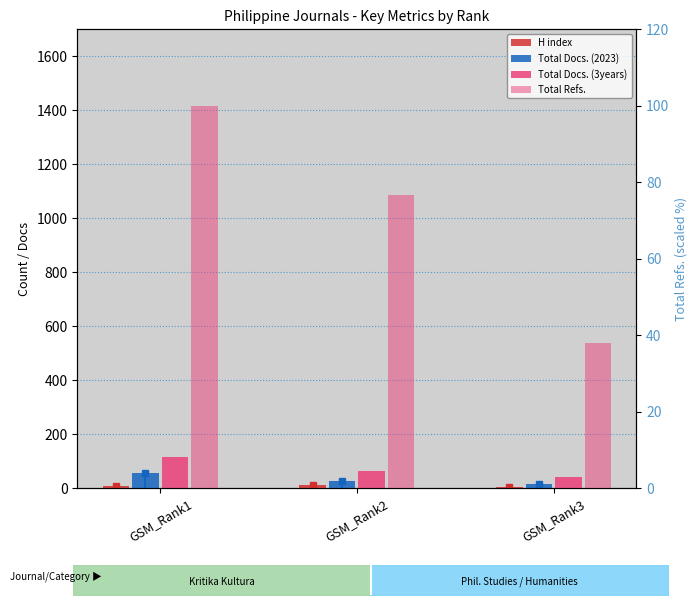

Reading left to right, extract all data points from this chart.

H index: 9.0	12.0	5.0
Total Docs. (2023): 56.0	26.0	17.0
Total Docs. (3years): 116.0	65.0	42.0
Total Refs.: 100.0	76.8	37.9